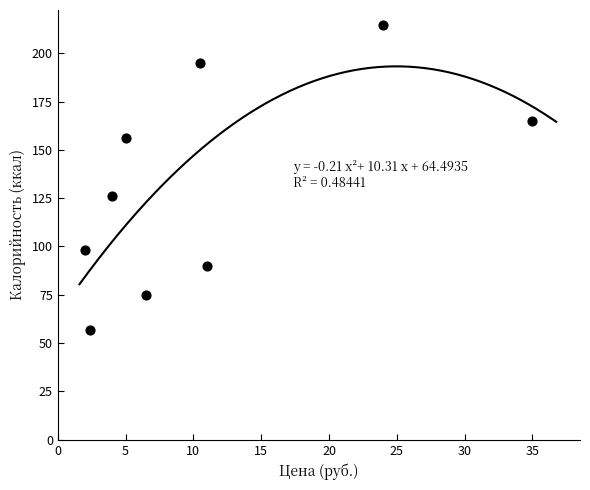

What is the range of X values (max minus min)?

33.0